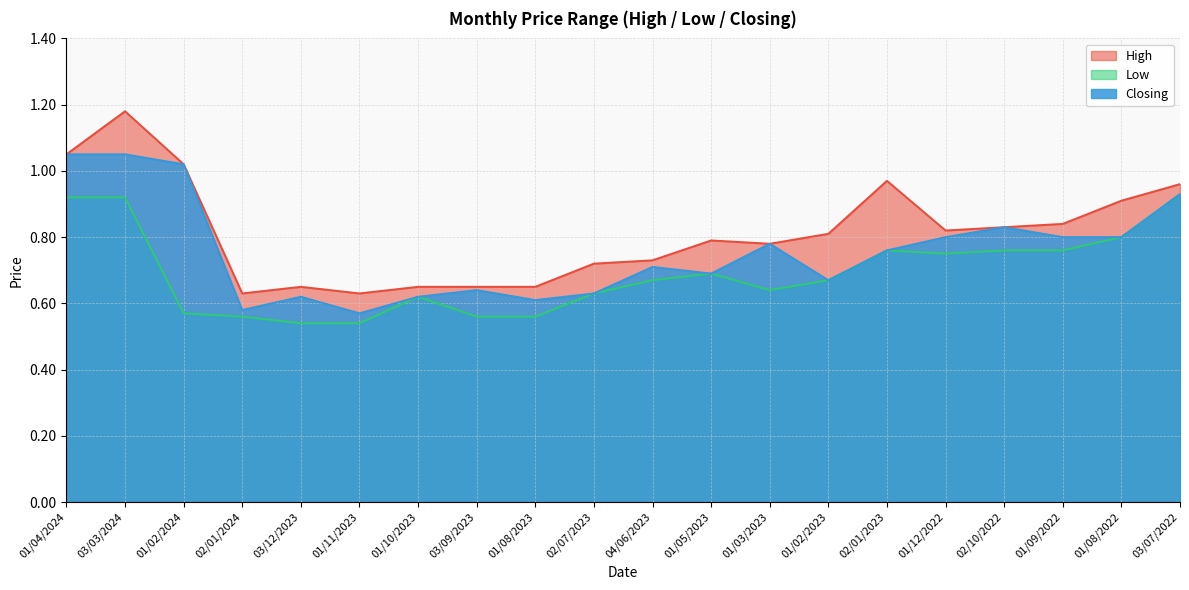

True or false: High and Low intersect in this chart.

False